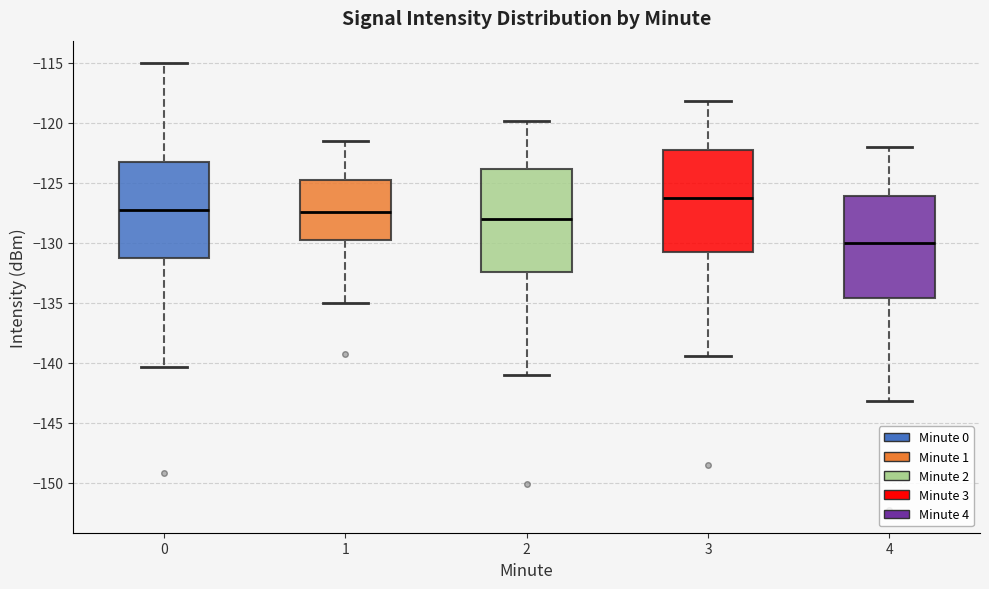

Reading left to right, transcribe this box plot: for each box, give where its median line is, the range the box spans, and where its two whiskers end, as read against the y-axis. The values are not printed on the chart, so give them approximately, as read against the axis.

0: median -127.0, box -131.5 to -123.0, whiskers -140.5 to -115.0
1: median -127.5, box -130.0 to -125.0, whiskers -135.0 to -121.5
2: median -128.0, box -132.5 to -124.0, whiskers -141.0 to -120.0
3: median -126.0, box -131.0 to -122.5, whiskers -139.5 to -118.0
4: median -130.0, box -134.5 to -126.0, whiskers -143.0 to -122.0